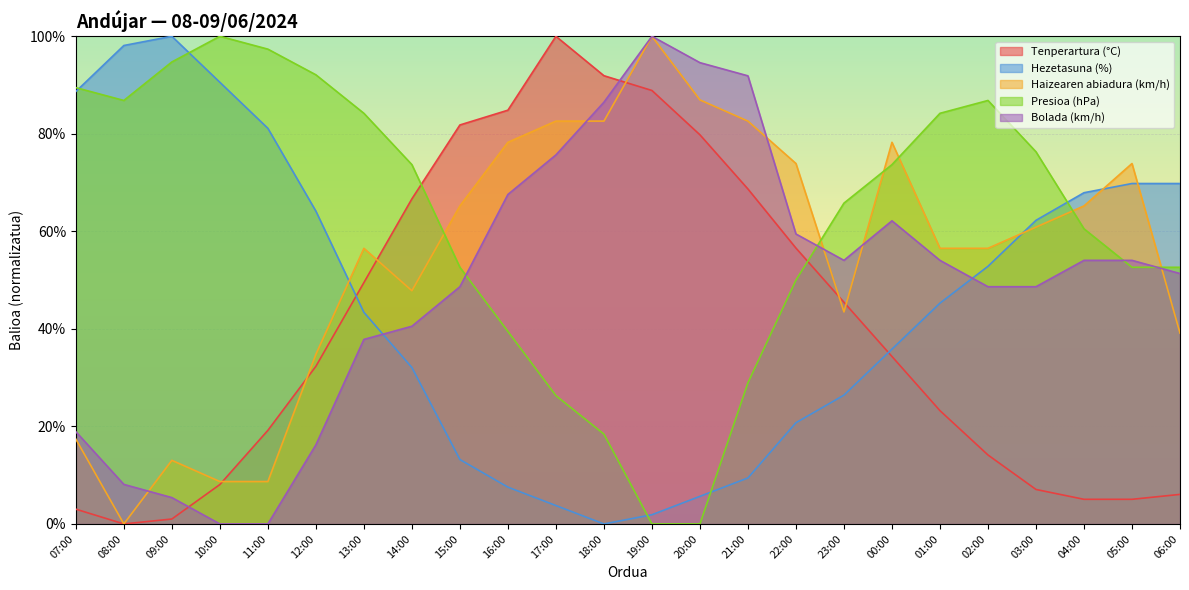

Reading left to right, what are all the values shown in this chart?

Tenperartura (°C): 3.0	0.0	1.0	8.1	19.2	32.3	49.5	66.7	81.8	84.8	100.0	91.9	88.9	79.8	68.7	56.6	45.5	34.3	23.2	14.1	7.1	5.1	5.1	6.1
Hezetasuna (%): 88.7	98.1	100.0	90.6	81.1	64.2	43.4	32.1	13.2	7.5	3.8	0.0	1.9	5.7	9.4	20.8	26.4	35.8	45.3	52.8	62.3	67.9	69.8	69.8
Haizearen abiadura (km/h): 17.4	0.0	13.0	8.7	8.7	34.8	56.5	47.8	65.2	78.3	82.6	82.6	100.0	87.0	82.6	73.9	43.5	78.3	56.5	56.5	60.9	65.2	73.9	39.1
Presioa (hPa): 89.5	86.8	94.7	100.0	97.4	92.1	84.2	73.7	52.6	39.5	26.3	18.4	0.0	0.0	28.9	50.0	65.8	73.7	84.2	86.8	76.3	60.5	52.6	52.6
Bolada (km/h): 18.9	8.1	5.4	0.0	0.0	16.2	37.8	40.5	48.6	67.6	75.7	86.5	100.0	94.6	91.9	59.5	54.1	62.2	54.1	48.6	48.6	54.1	54.1	51.4